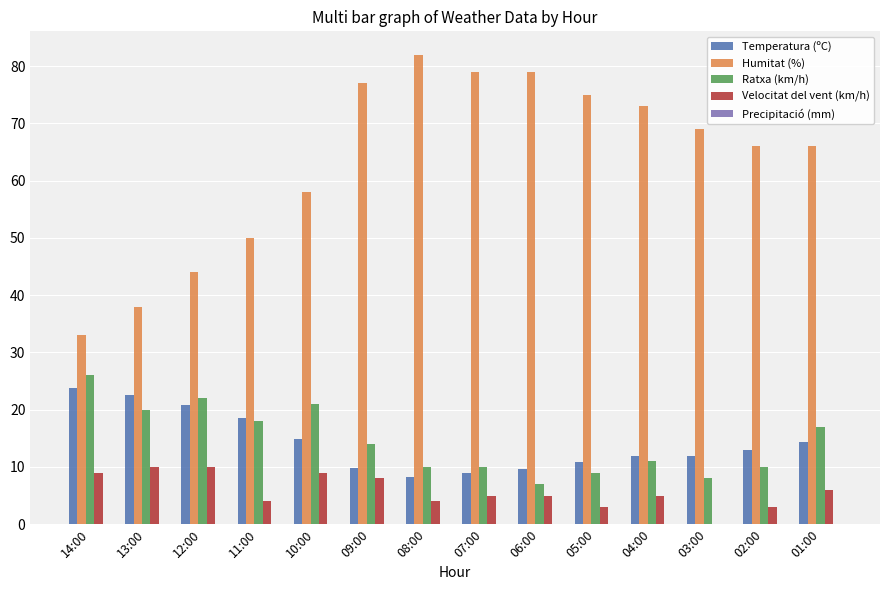

What is the sum of all Humitat (%) values?

889.0